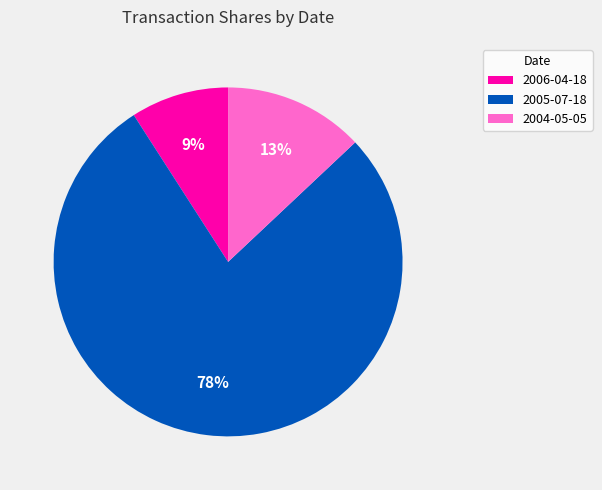

To the nearest percent, what is the difference between the 2005-07-18 and 2004-05-05 slice percentages?

65%